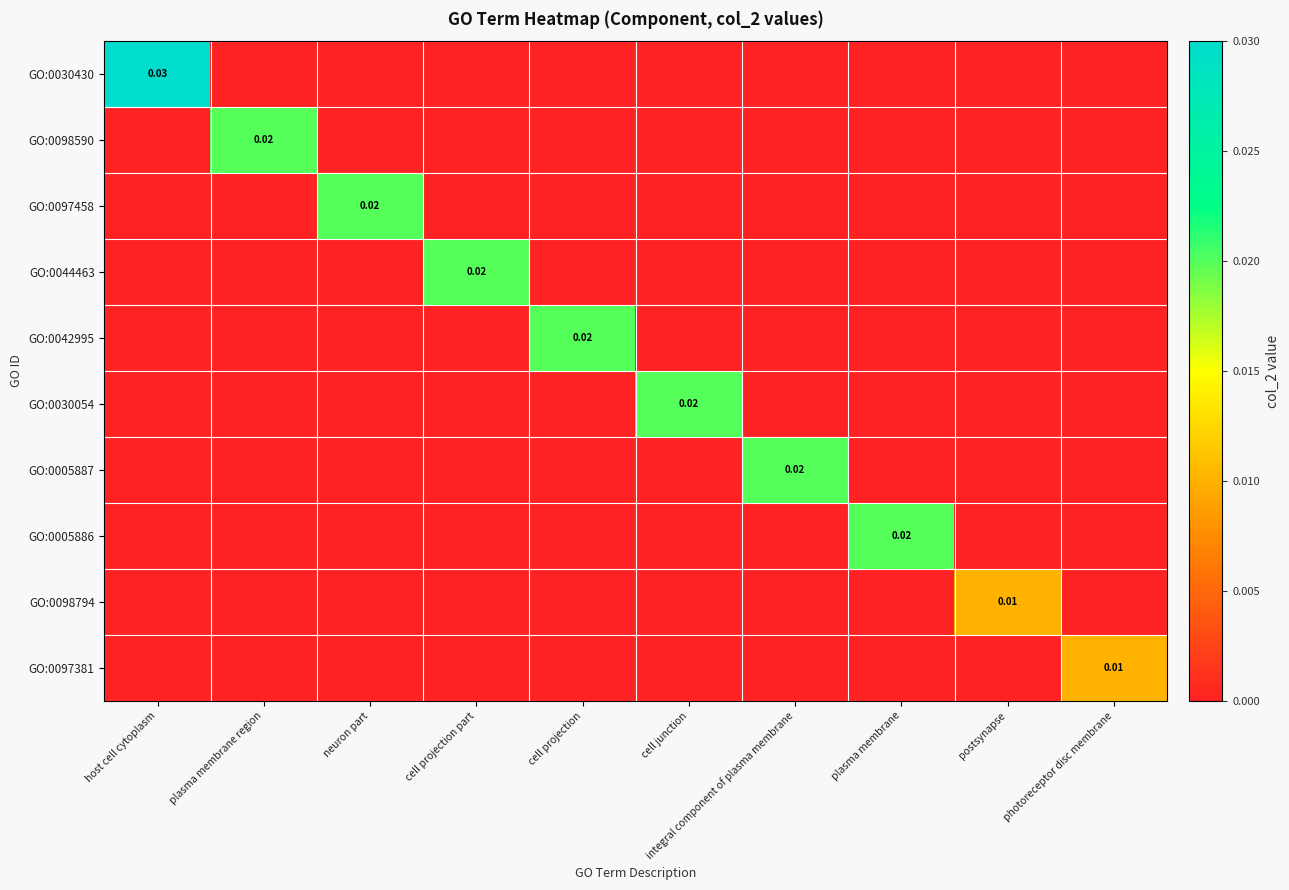

At which category is the sum across all series the highest?

host cell cytoplasm